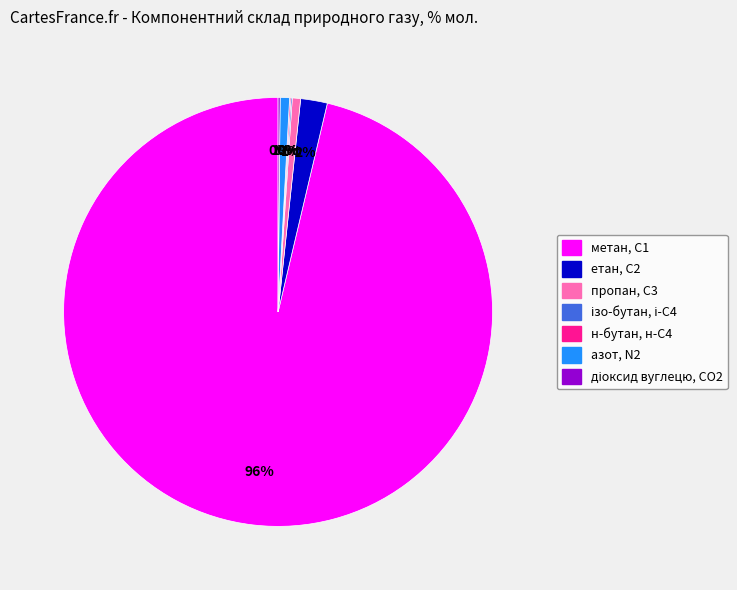

What percentage is the етан, С2 slice, to the nearest percent?

2%